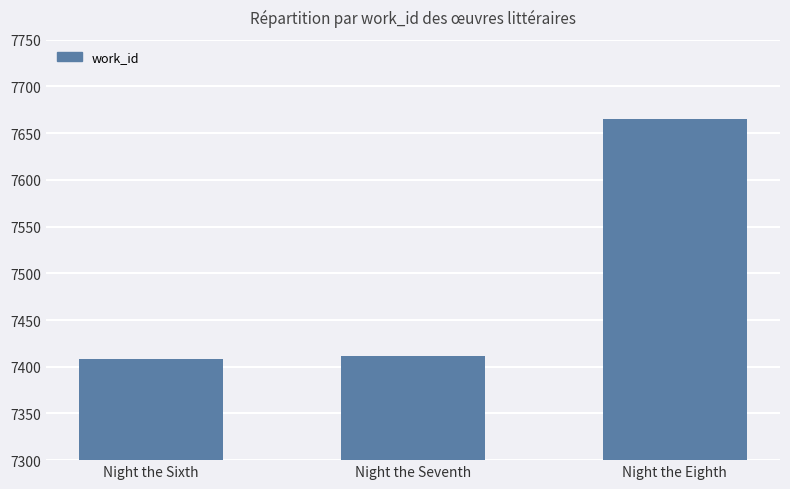

What is the smallest value displayed?

7408